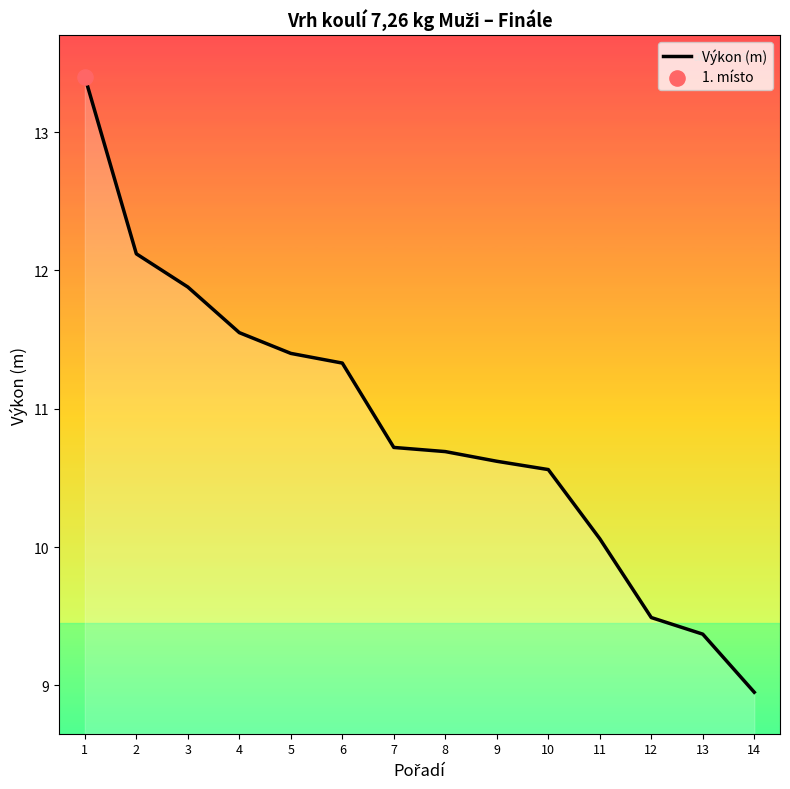

Between 9 and 8, which is larger?

8